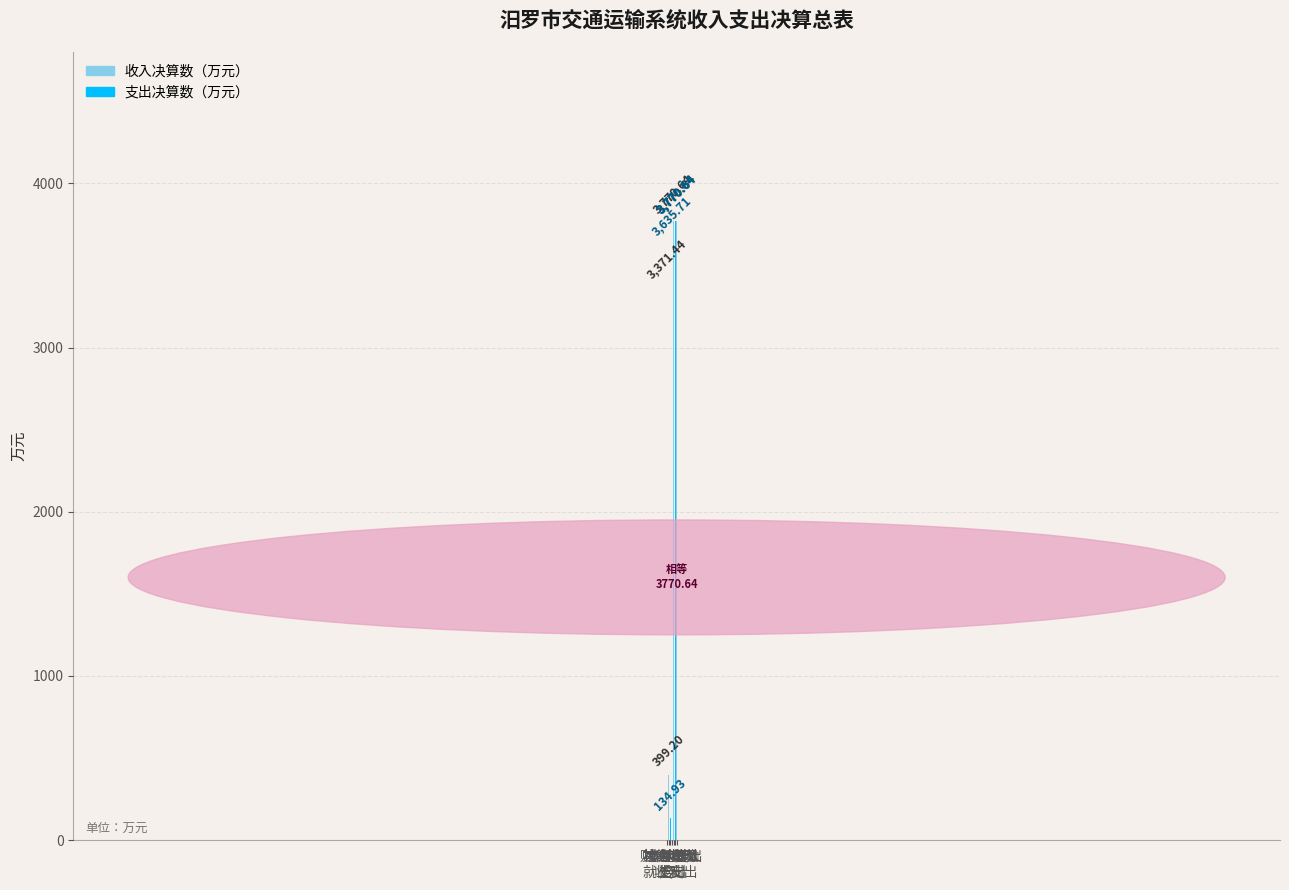

What are all the series names shown in the legend?

收入决算数（万元）, 支出决算数（万元）